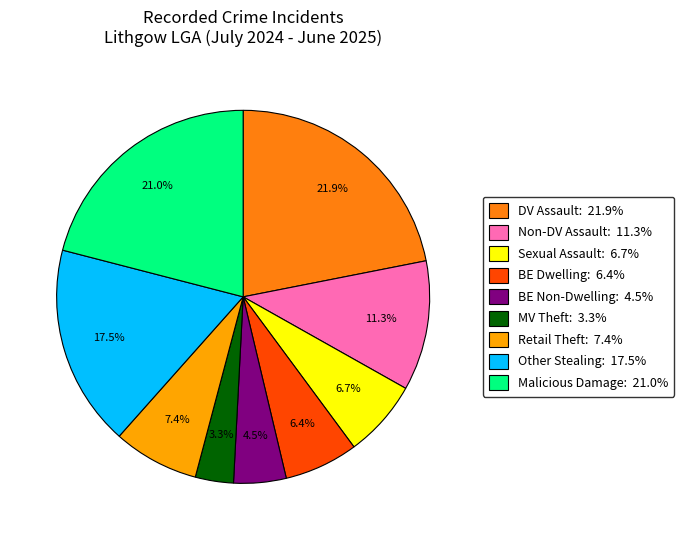

Is there any slice that represents more than half of the pie?

No